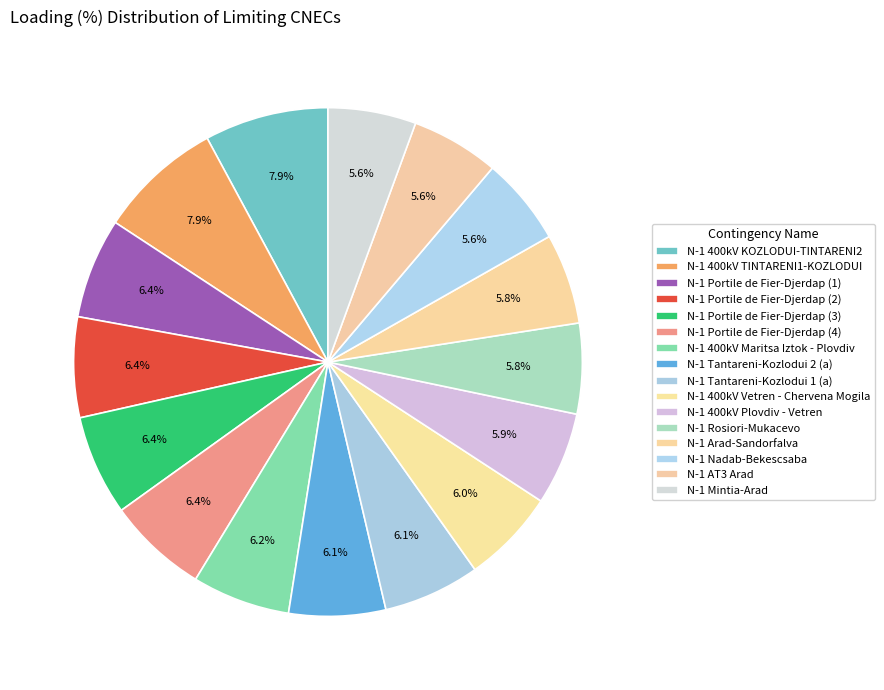

Does any single category account for the majority?

No